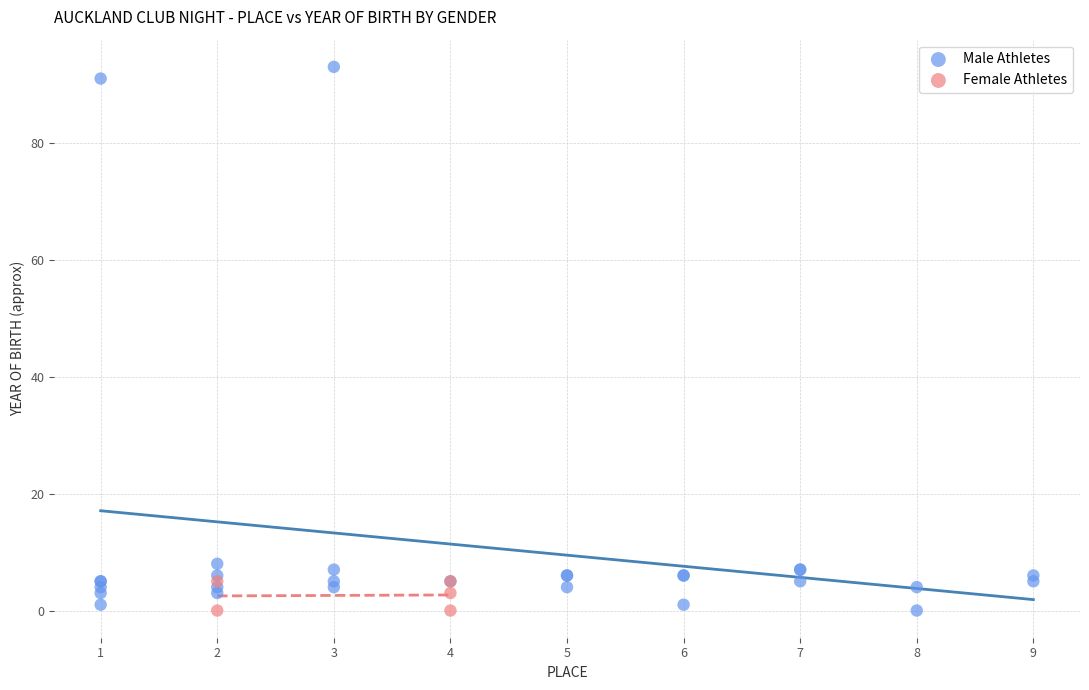

Which series reaches the maximum Y coordinate?

Male Athletes